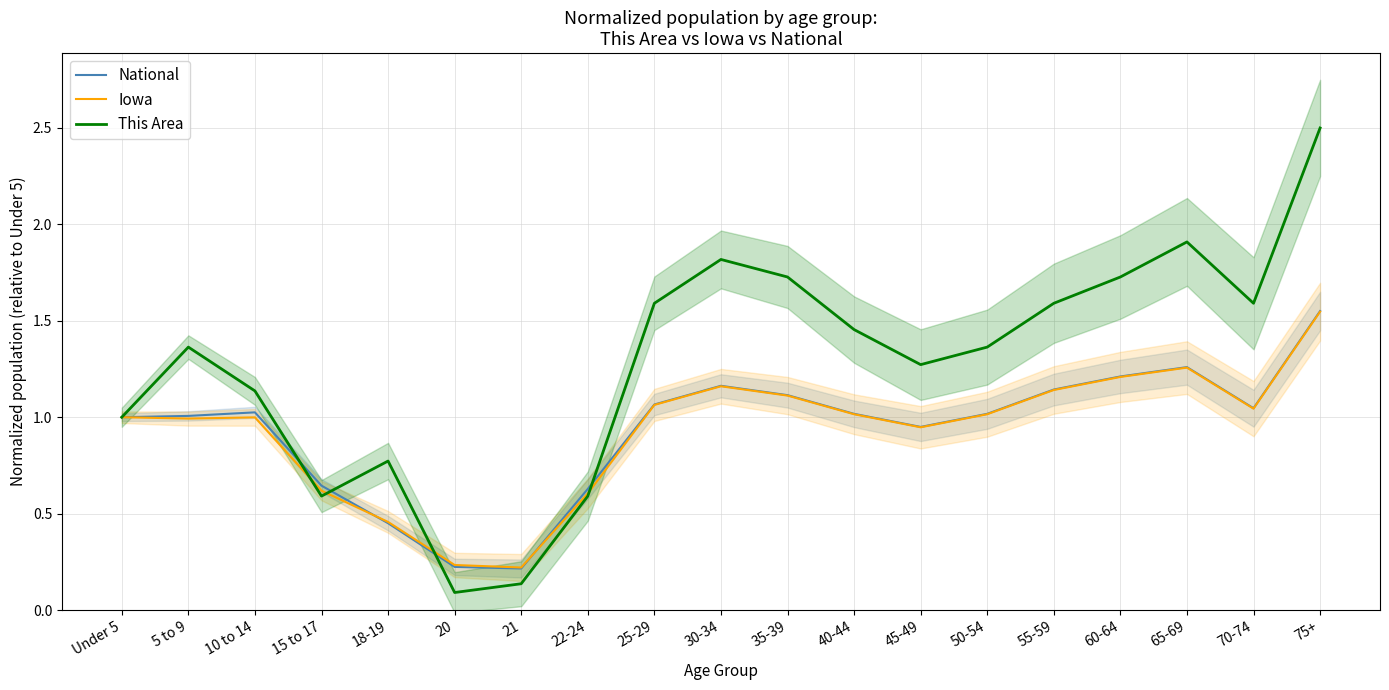

What is the minimum value shown in the chart?

0.1